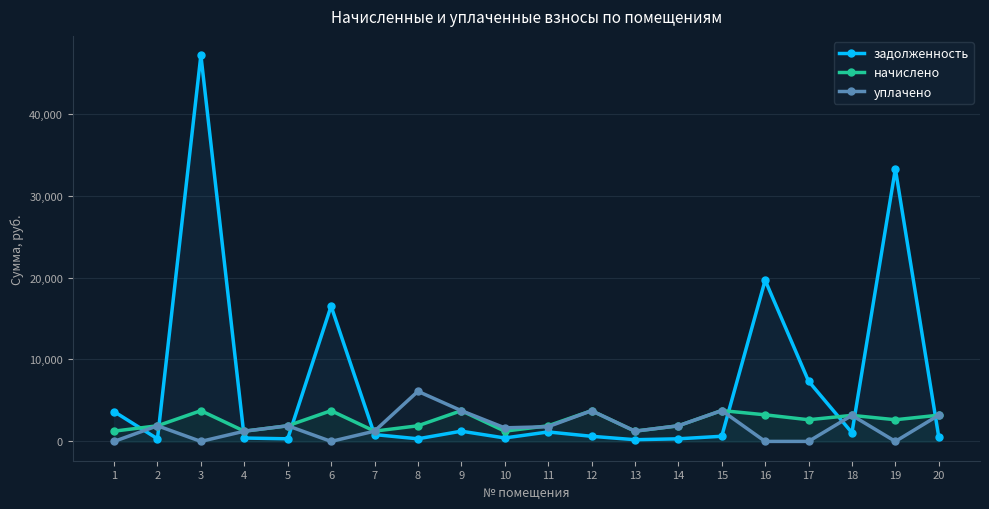

At how many categories does at least one series exceed 37860?

1